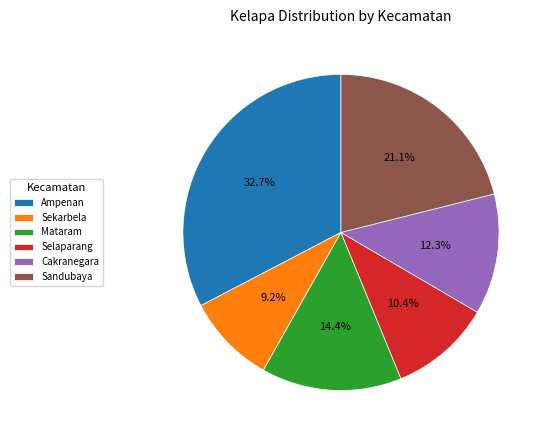

Between Ampenan and Mataram, which is larger?

Ampenan